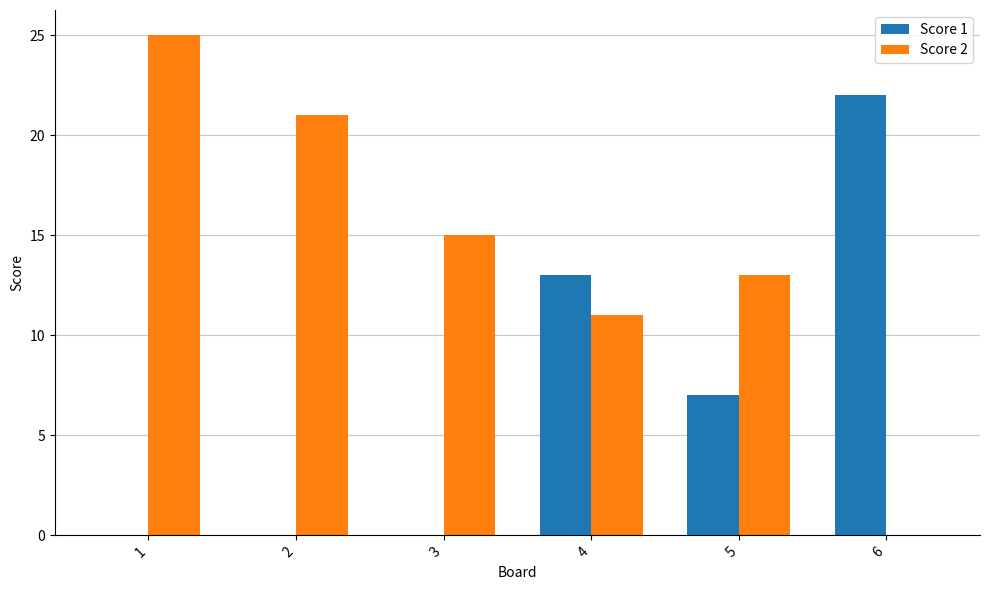

Count the number of categories in the chart.

6